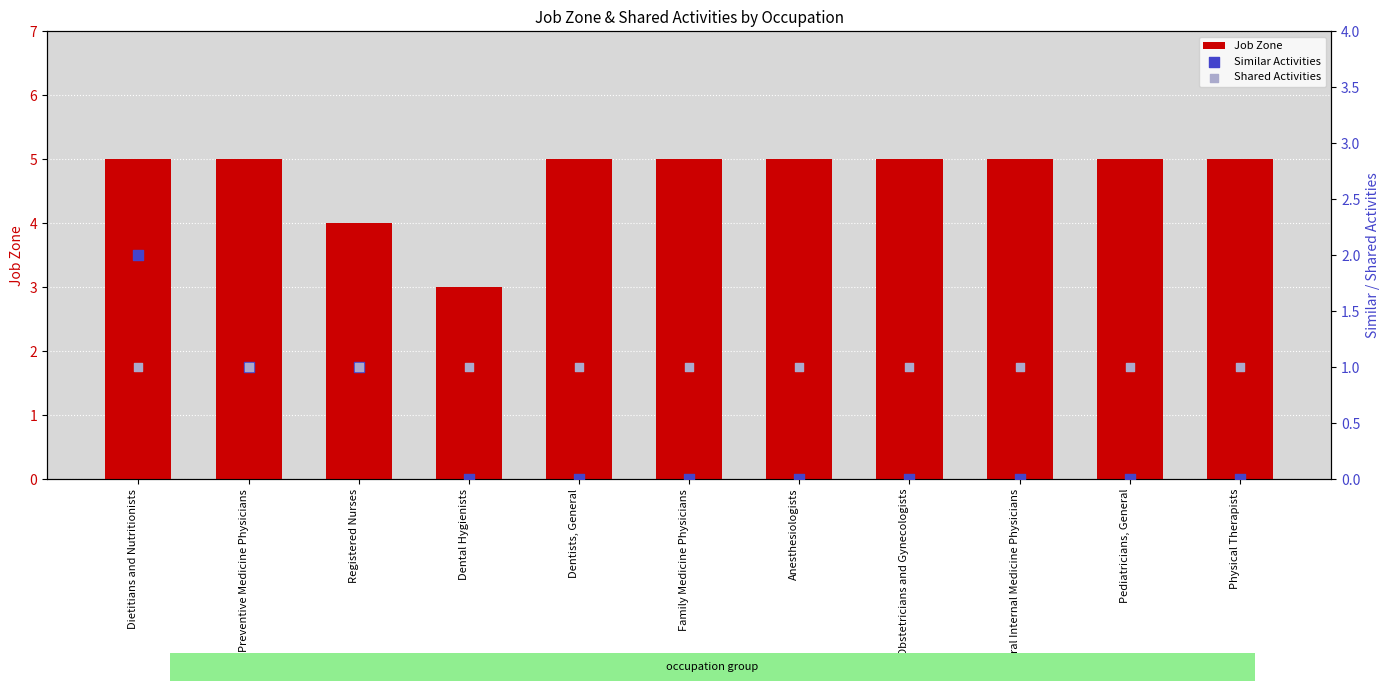

What are all the series names shown in the legend?

Job Zone, Similar Activities, Shared Activities